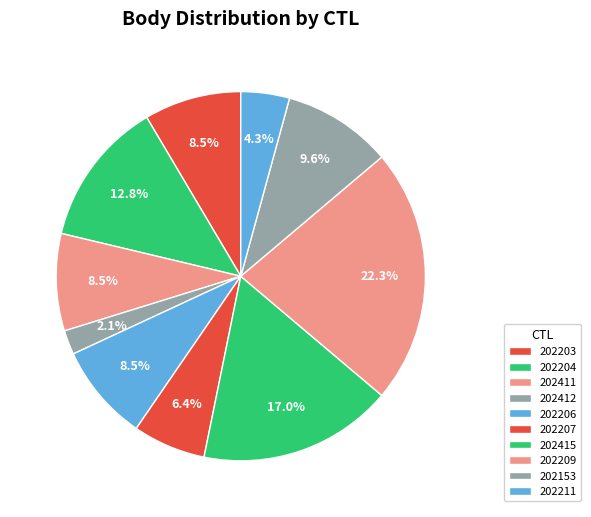

Is 202411 the majority of the pie?

No